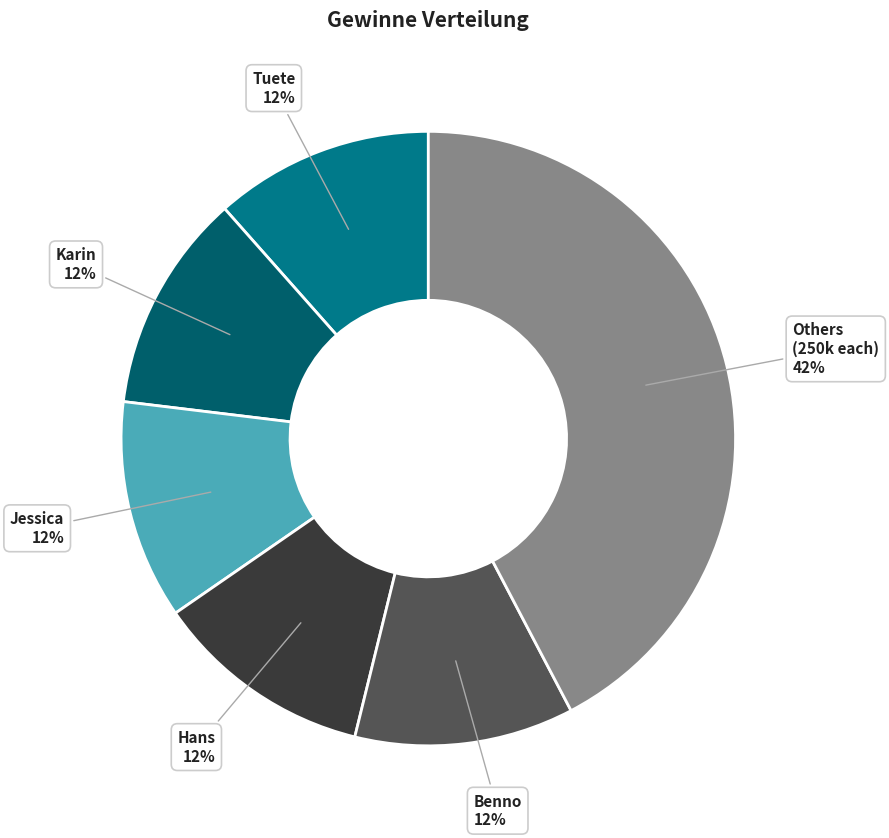

Which slice is the largest?

Others (250k each)